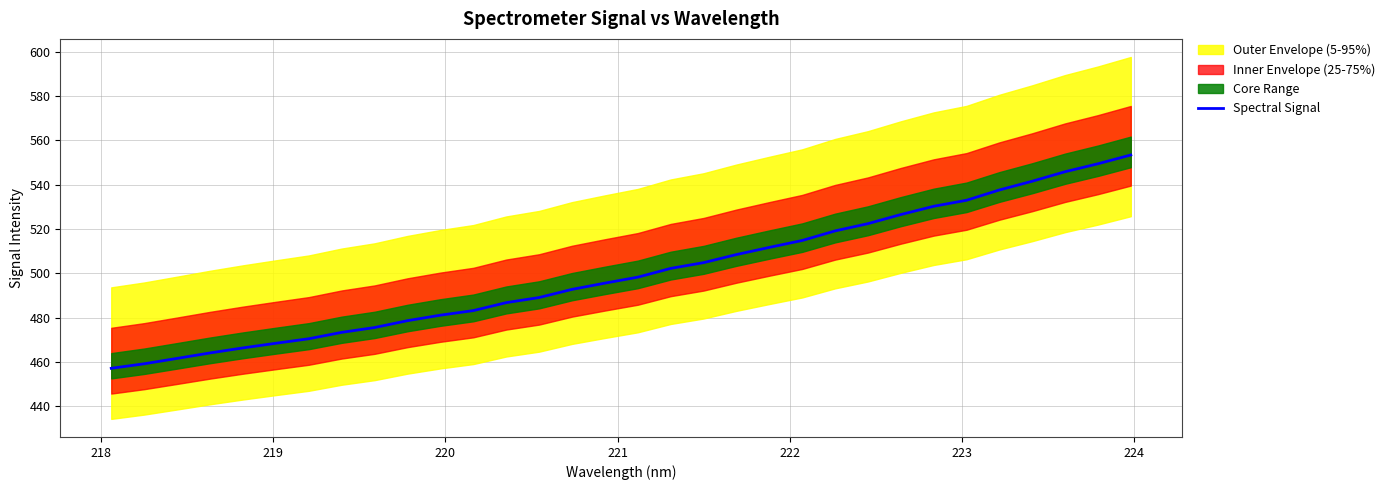

How many categories are shown in the chart?

32